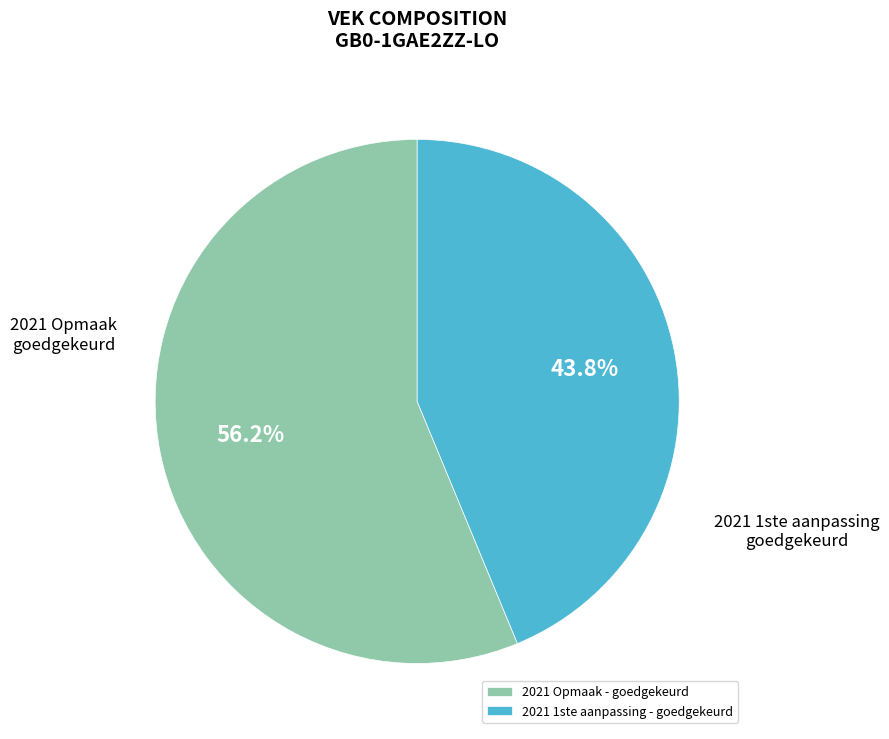

Which slice is the smallest?

2021 1ste aanpassing - goedgekeurd